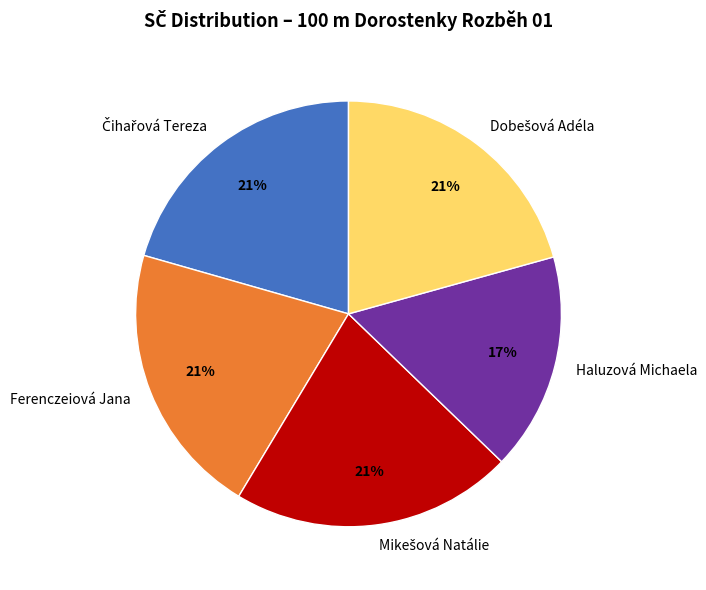

Which slice is the smallest?

Haluzová Michaela